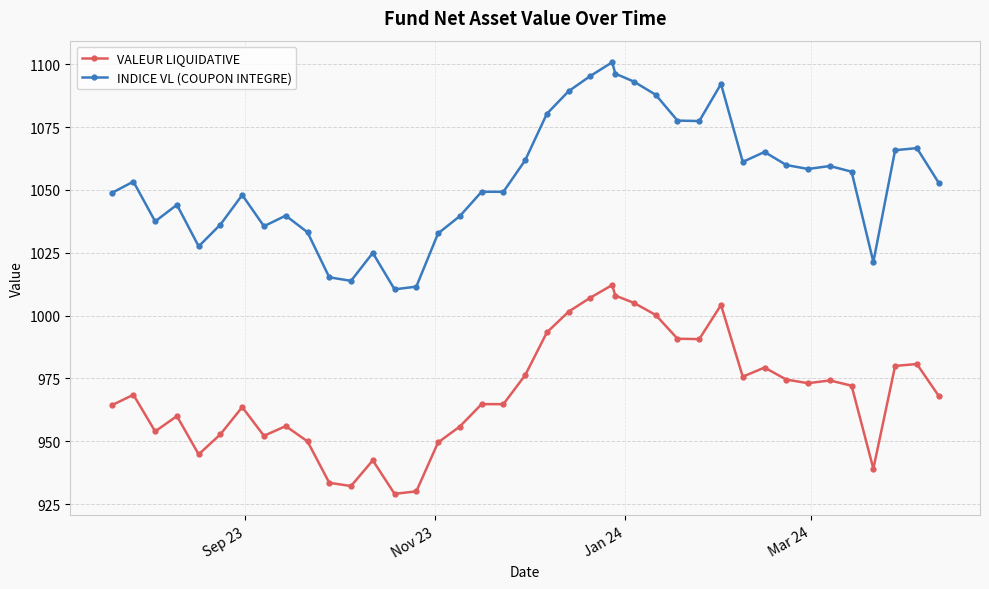

List the series in order of their overall mean, highest first.

INDICE VL (COUPON INTEGRE), VALEUR LIQUIDATIVE